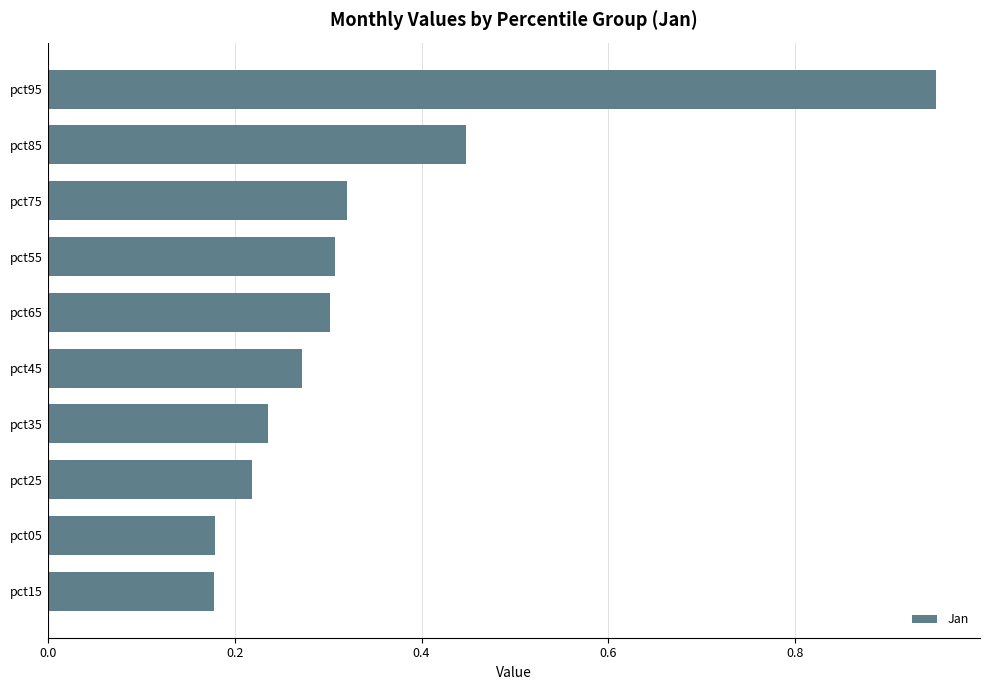

What is the difference between the maximum and minimum values?

0.8